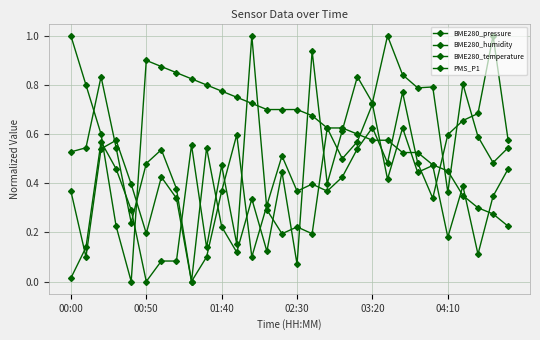

Which series has the largest total across all categories?

BME280_temperature